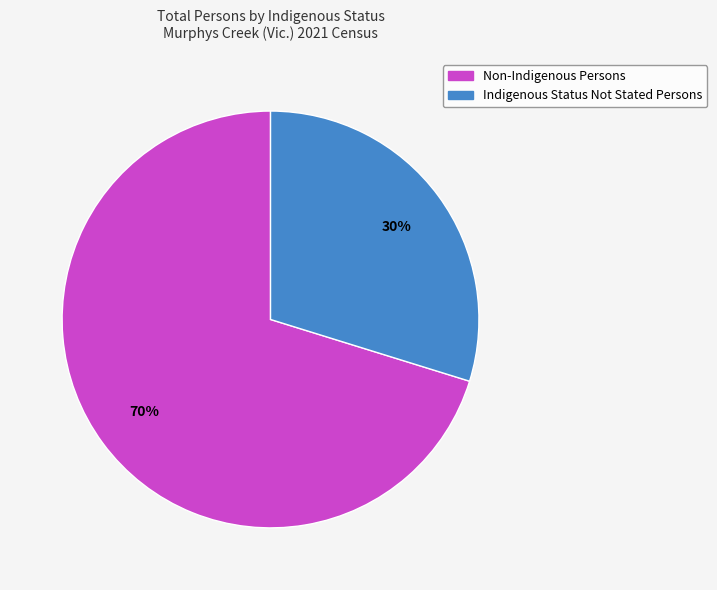

What is the ratio of the value at Indigenous Status Not Stated Persons to the value at Non-Indigenous Persons?

0.4